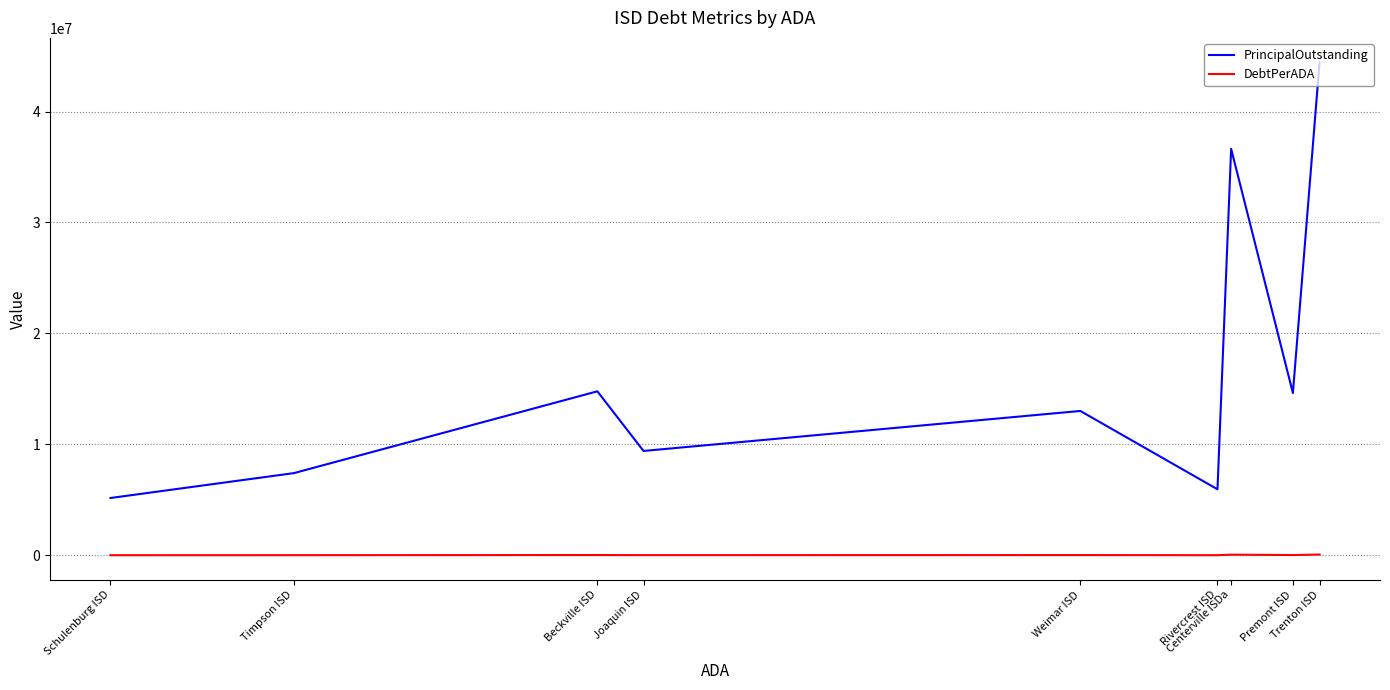

Rank the series by their average value, from highest to lowest.

PrincipalOutstanding, DebtPerADA